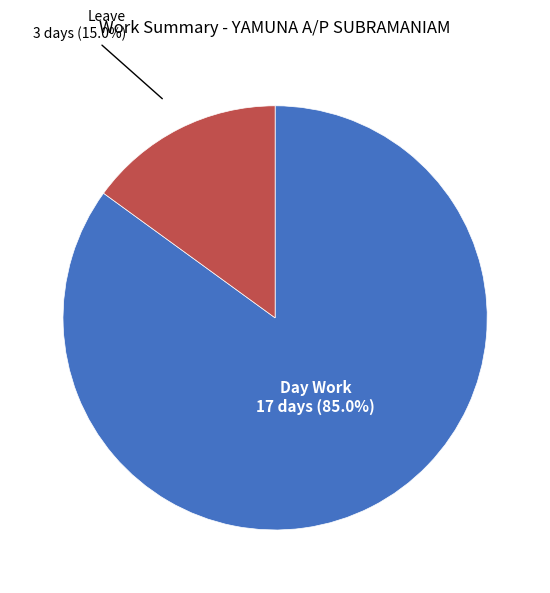

How much of the chart is everything except Leave?

85.0%